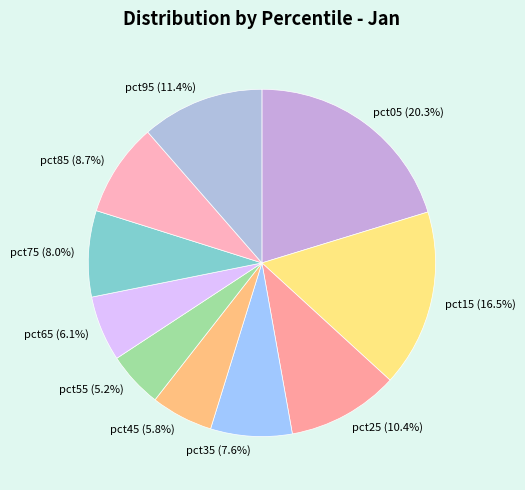

To the nearest percent, what portion does pct75 represent?

8%